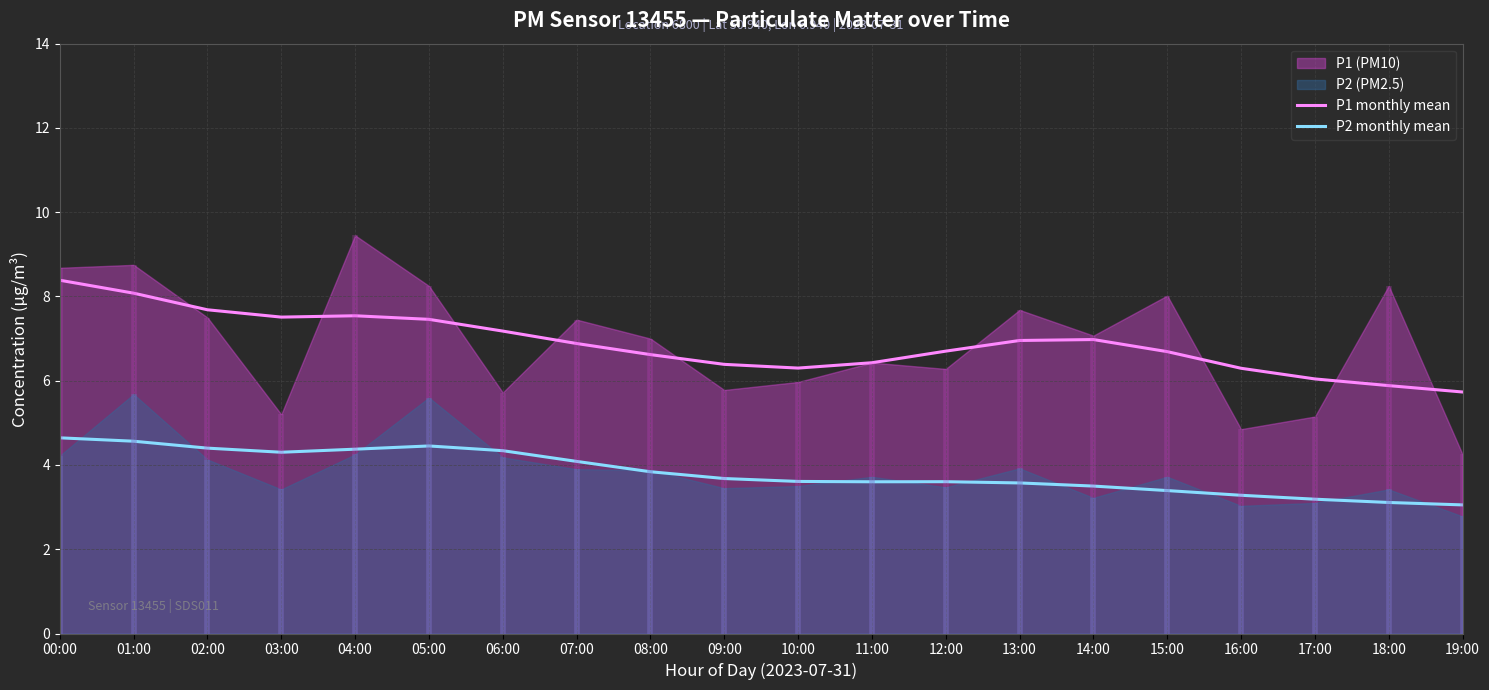

At which category does the chart reach its peak across all series?

00:00